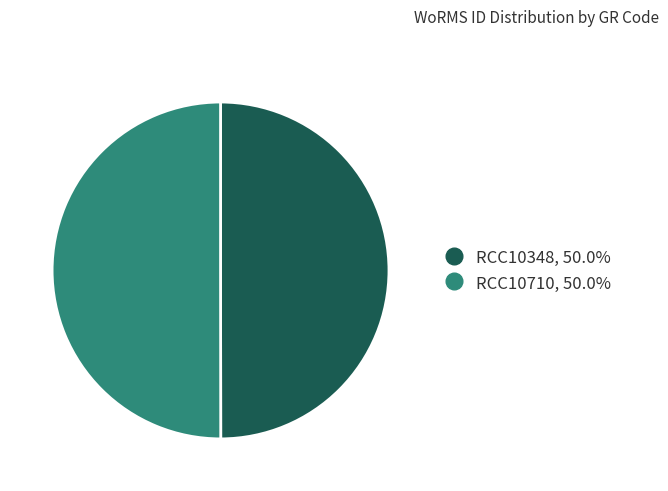

Is the sum of RCC10348 and RCC10710 greater than half?

Yes